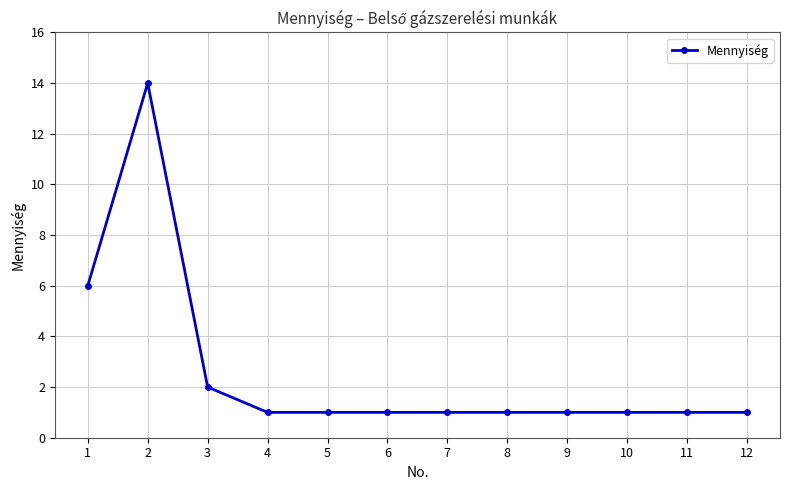

Reading right to left, what are all the values shown in this chart?

12=1	11=1	10=1	9=1	8=1	7=1	6=1	5=1	4=1	3=2	2=14	1=6